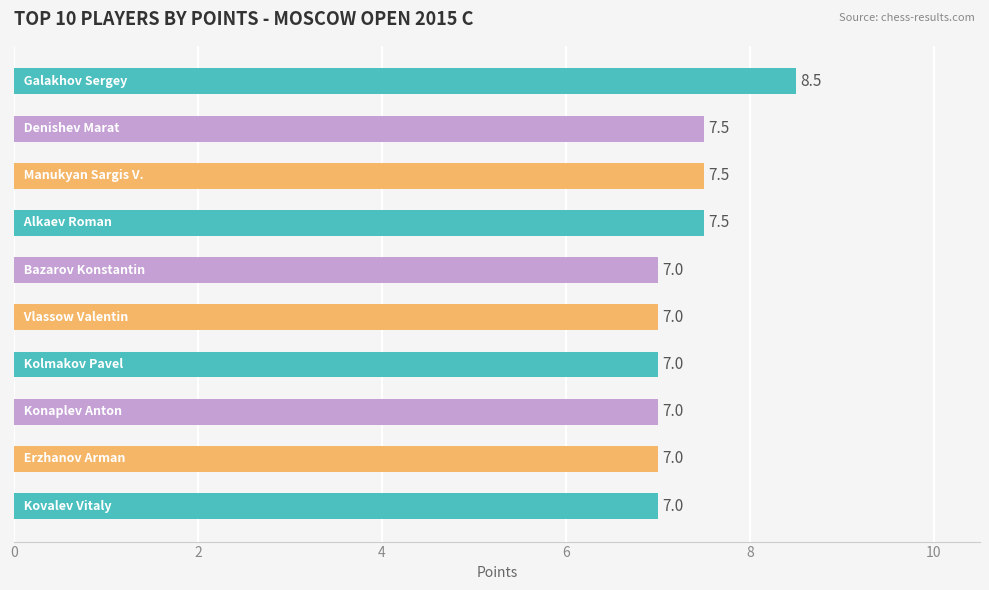

Reading top to bottom, extract all data points from this chart.

8.5	7.5	7.5	7.5	7.0	7.0	7.0	7.0	7.0	7.0